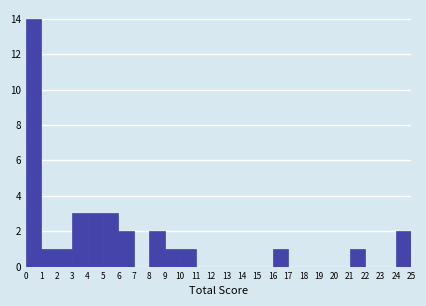

Which range on the x-axis has the tallest bar?

0 to 1